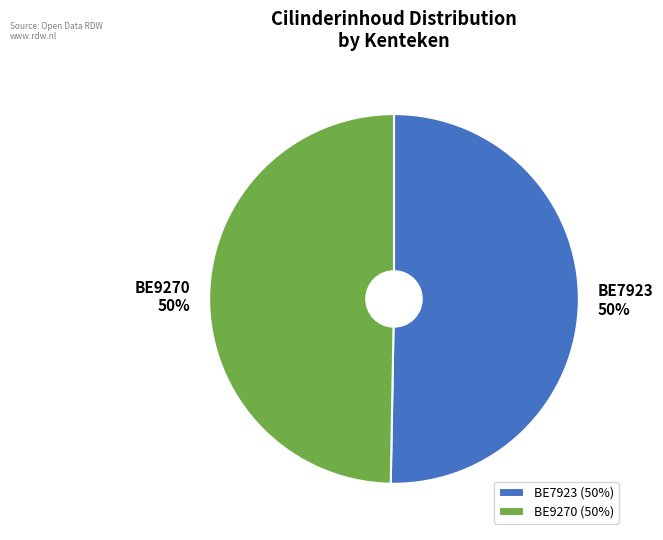

What is the ratio of the value at BE7923 to the value at BE9270?

1.0